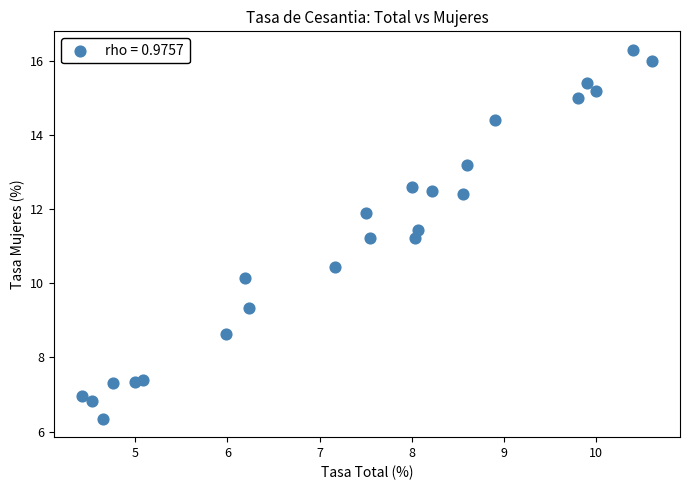

What is the range of Y values (max minus min)?

10.0